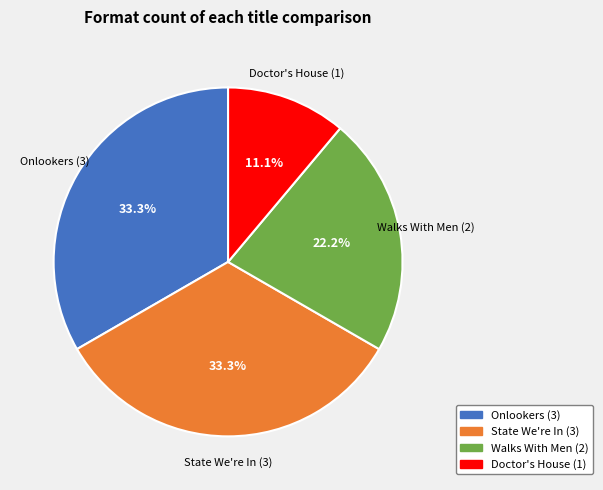

What percentage is NOT represented by State We're In?

66.7%